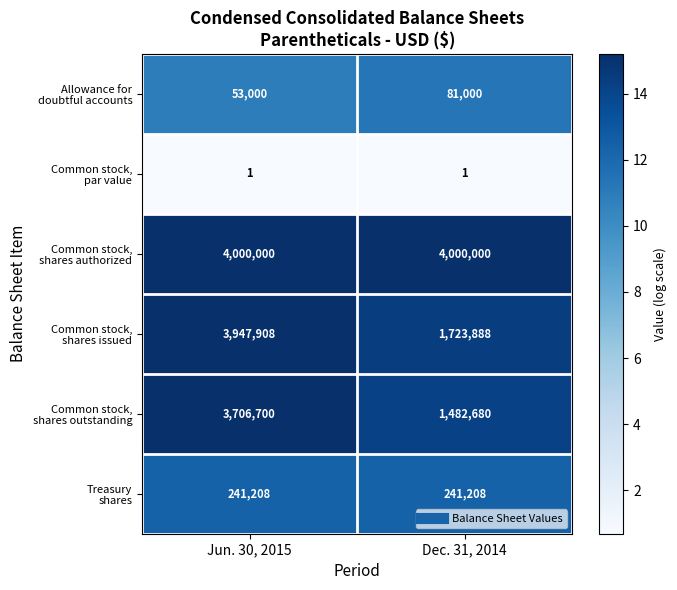

At which category is the sum across all series the highest?

Jun. 30, 2015